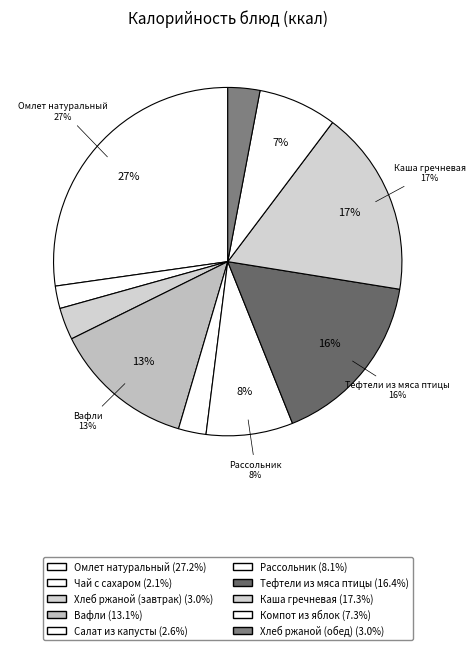

Which slice is the smallest?

Чай с сахаром